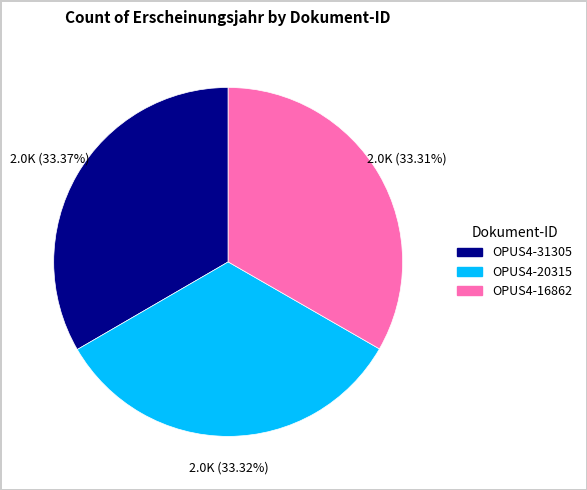

Is the sum of OPUS4-20315 and OPUS4-31305 greater than half?

Yes